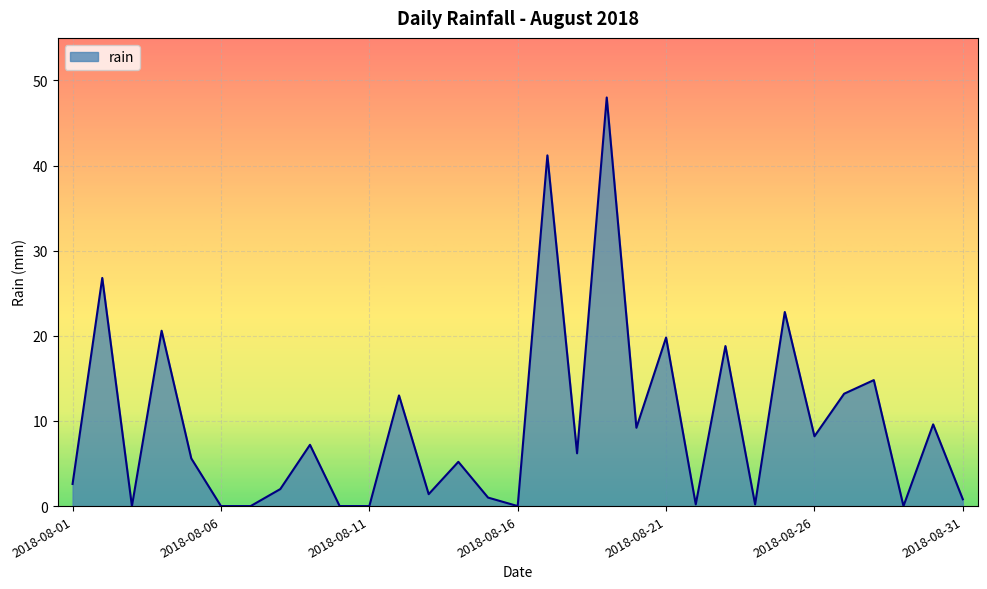

What is the difference between the maximum and minimum values?

48.0